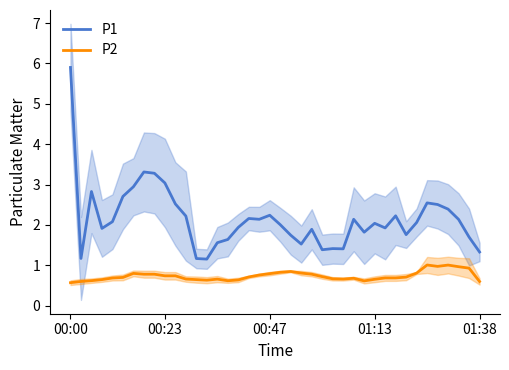

What is the maximum value shown in the chart?

5.9